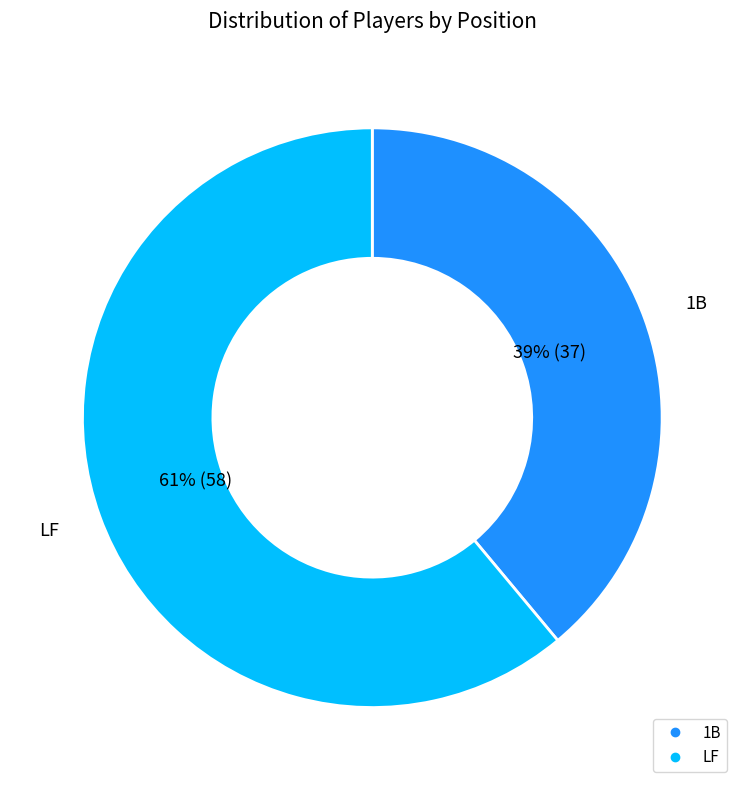

Rank the categories by value from lowest to highest.

1B, LF